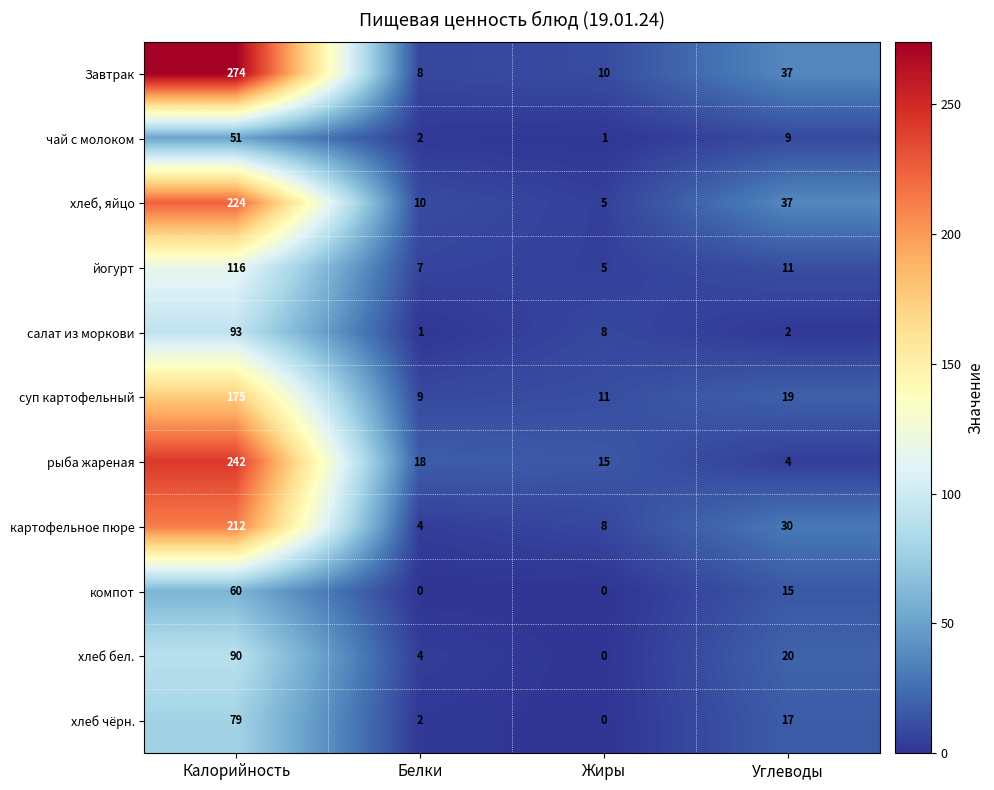

Which series changed the most between Калорийность and Жиры?

Завтрак